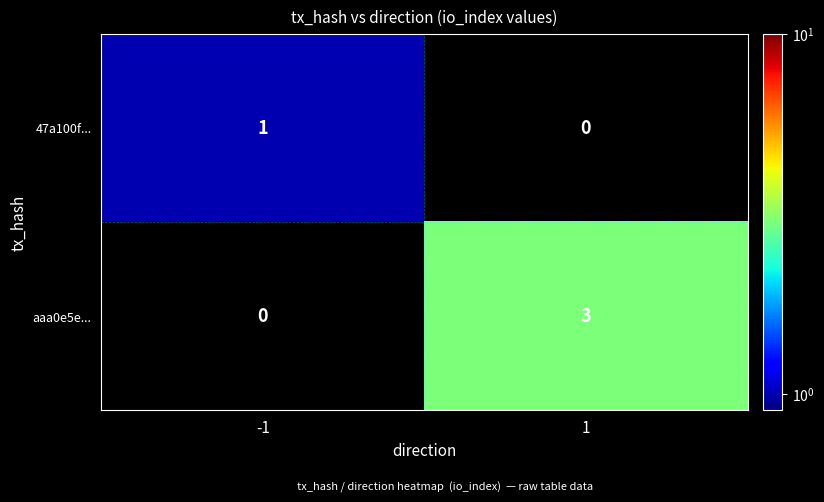

Count the number of categories in the chart.

2